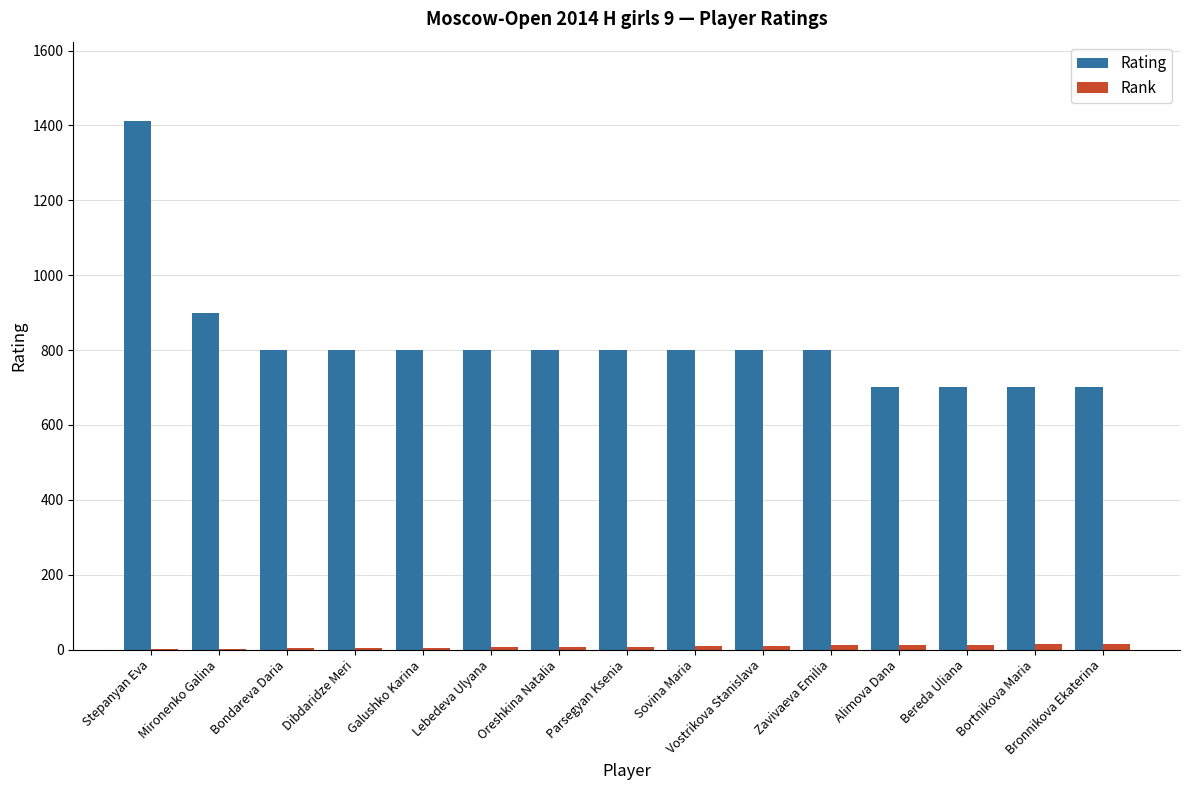

Which series changed the most between Sovina Maria and Bronnikova Ekaterina?

Rating